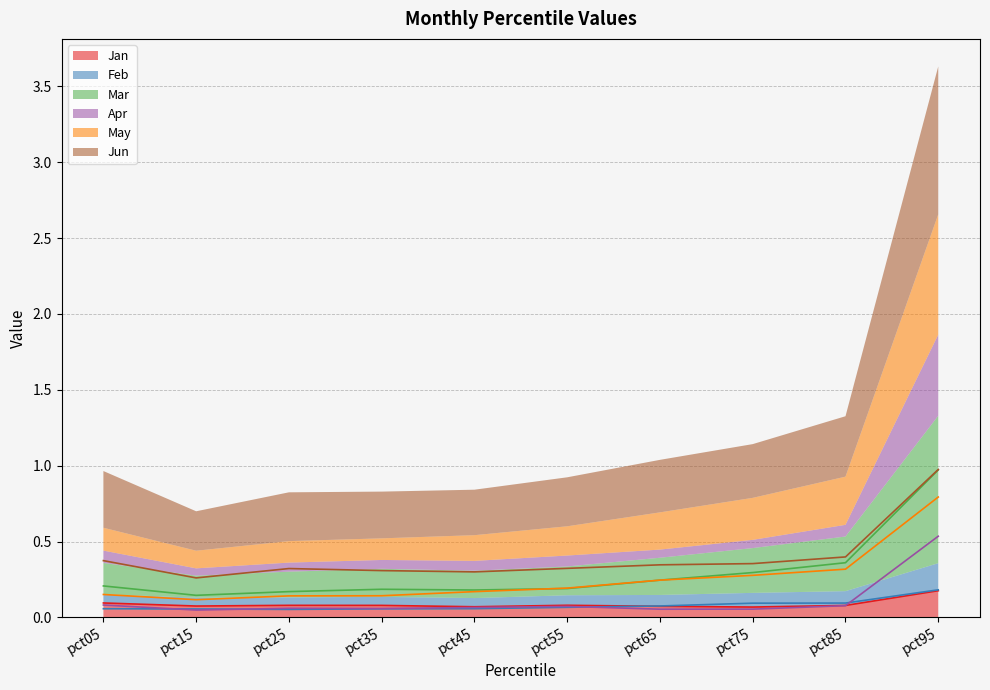

Where is the first local minimum for Apr?

pct15